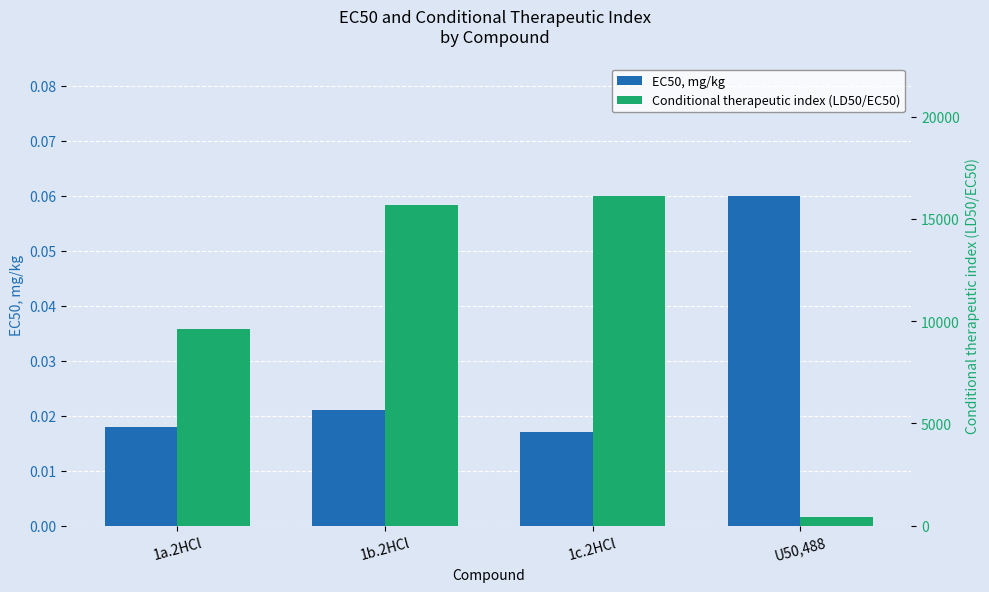

Where does the Conditional therapeutic index (LD50/EC50) series first go above 15662?

1c.2HCl